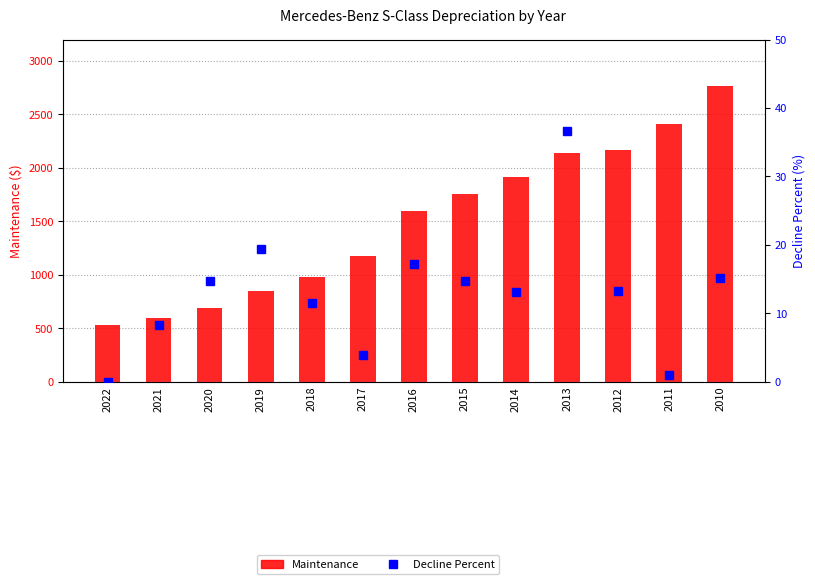

At which category is the sum across all series the highest?

2010